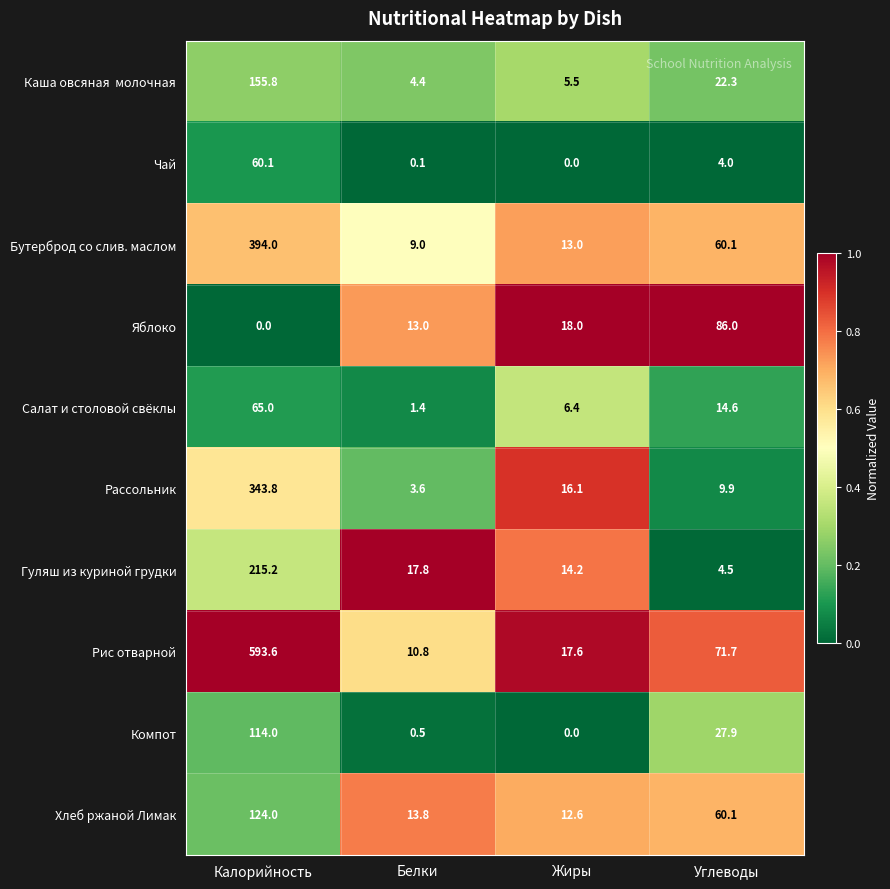

Rank the categories by Хлеб ржаной Лимак value from highest to lowest.

Калорийность, Углеводы, Белки, Жиры